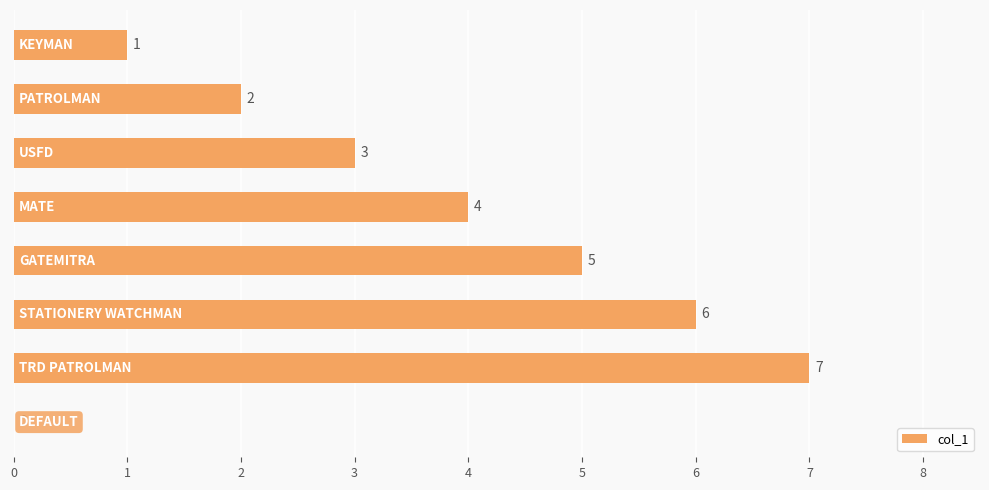

What is the greatest value displayed?

7